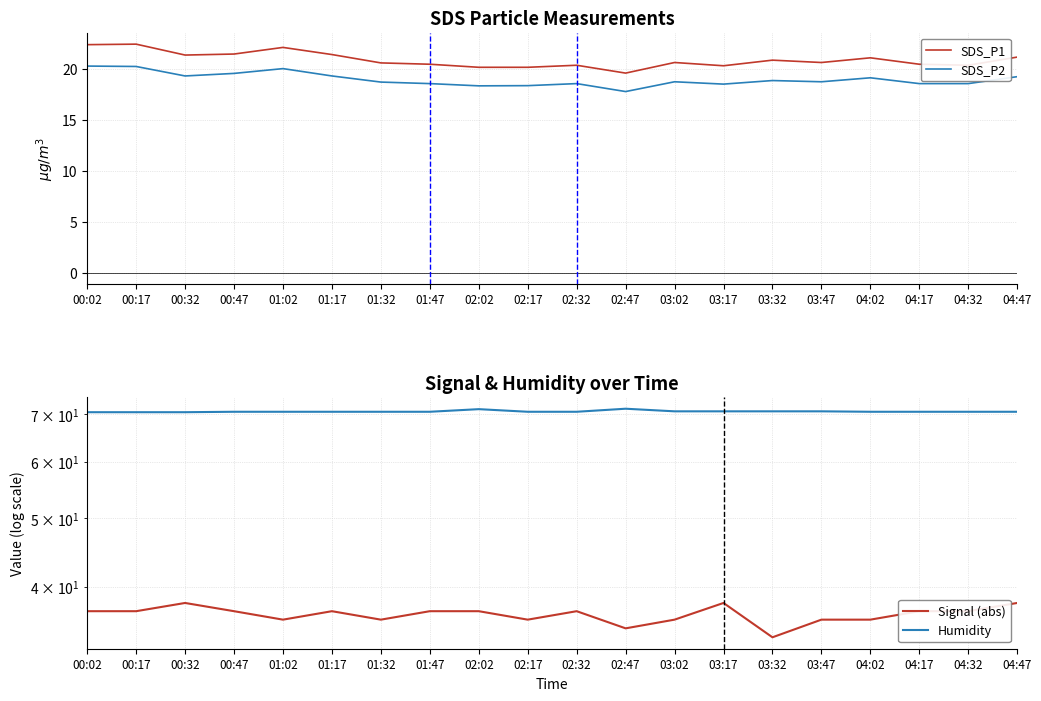

What is the average value of the SDS_P2 series?

19.0